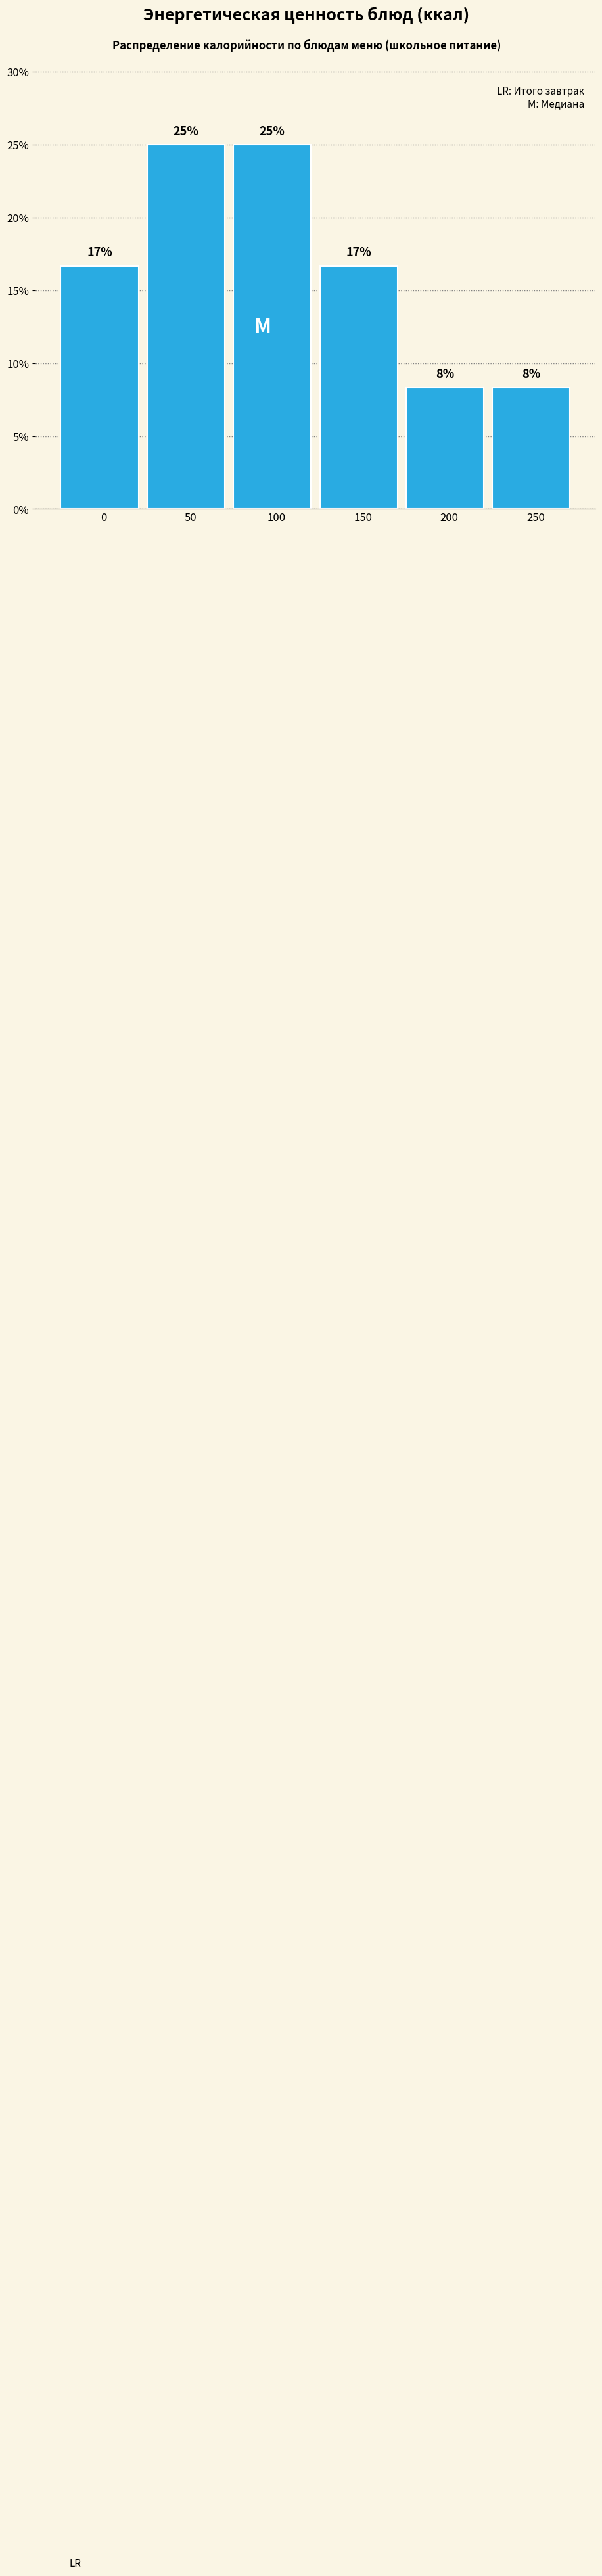

How many bars are there in total?

6